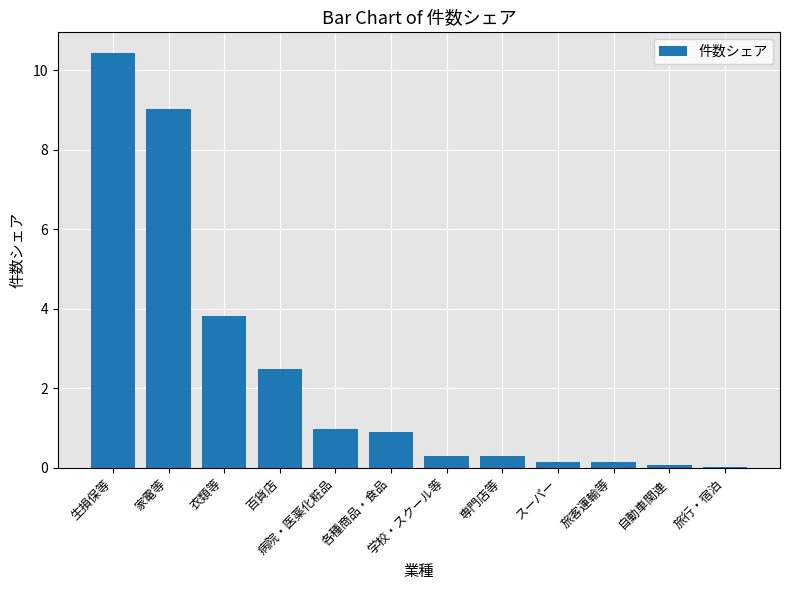

What is the approximate value at 学校・スクール等?

0.3